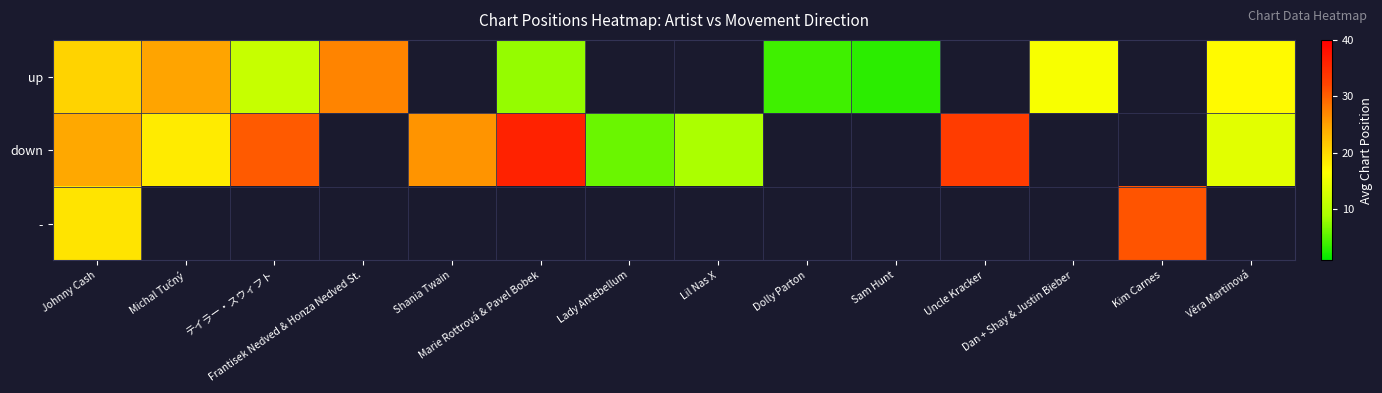

Which category has the lowest value across all series?

Sam Hunt